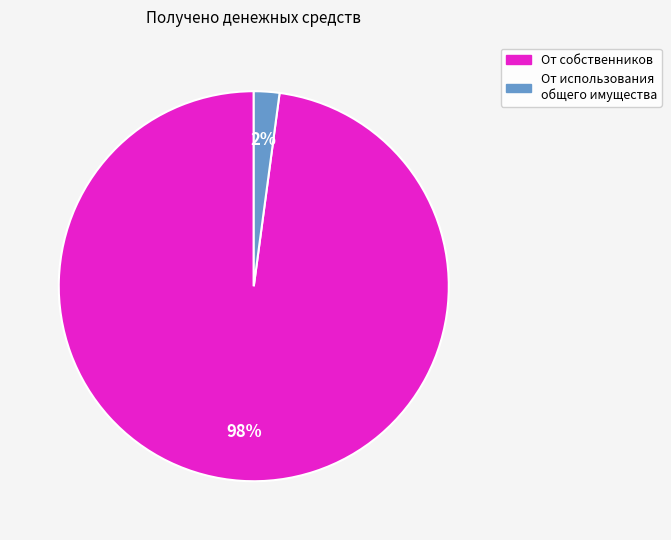

Is there any slice that represents more than half of the pie?

Yes